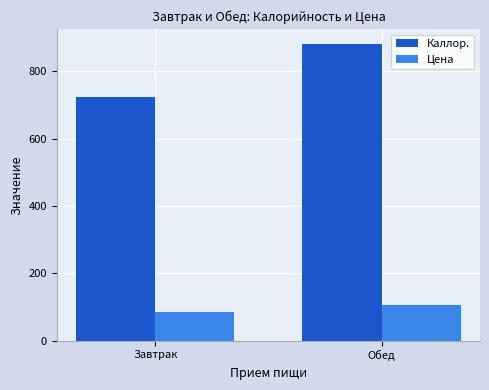

Is the value of Цена at Завтрак greater than the value of Каллор. at Обед?

No